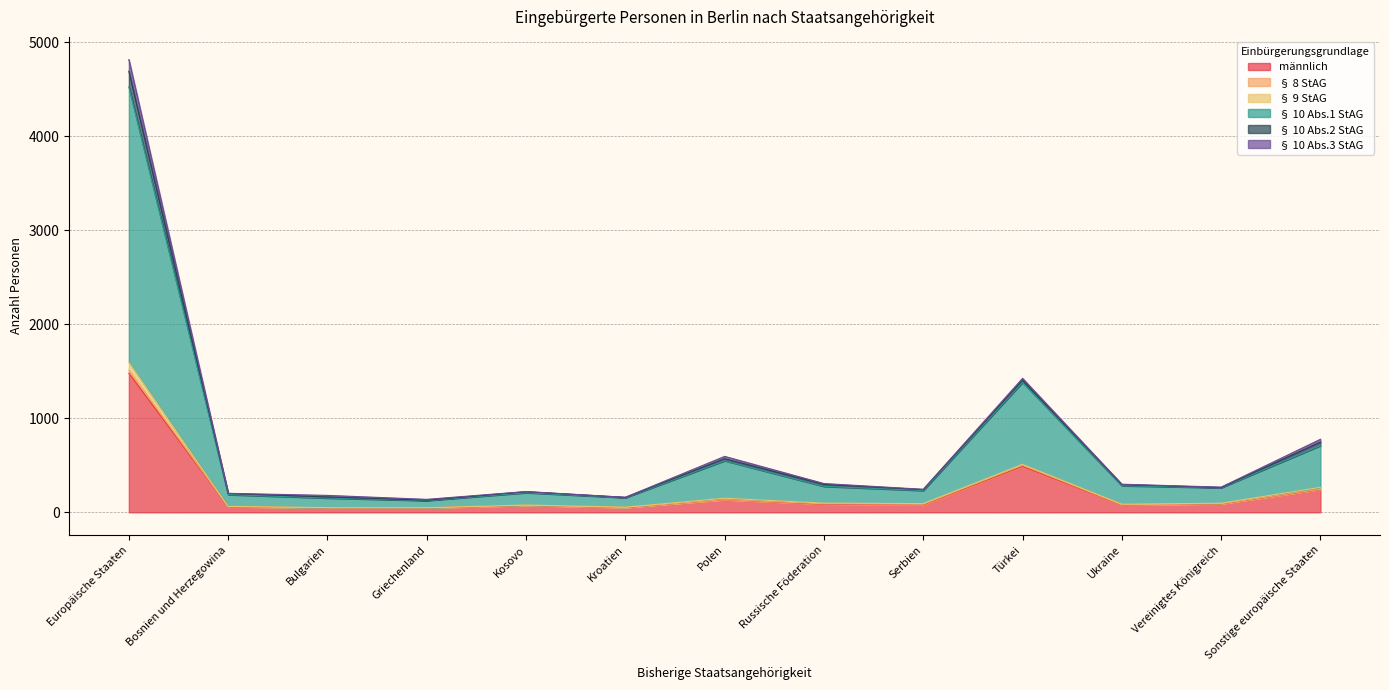

True or false: männlich and § 10 Abs.1 StAG cross at least once.

False